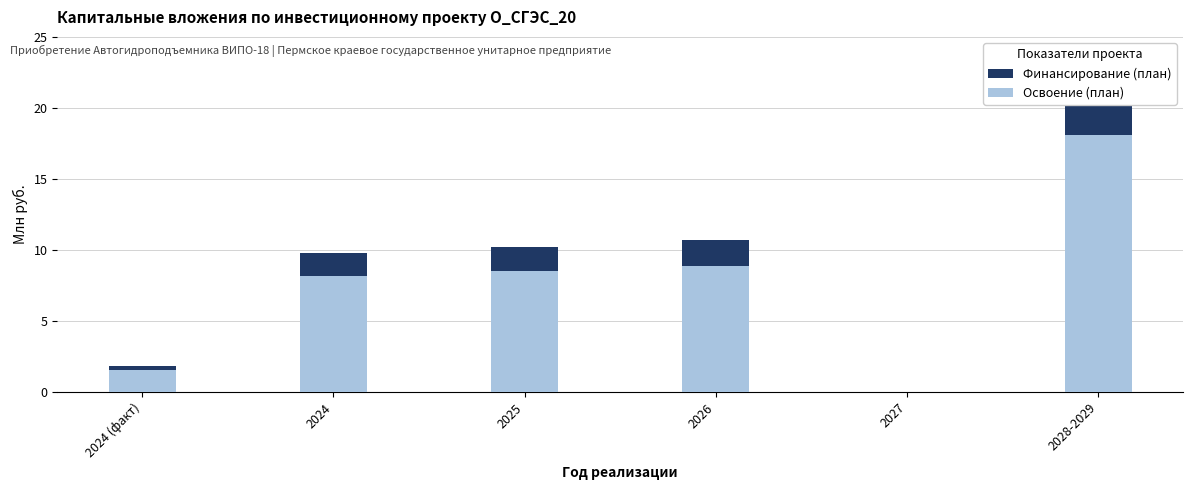

Where is Финансирование (план) nearest to the value 10?

2025